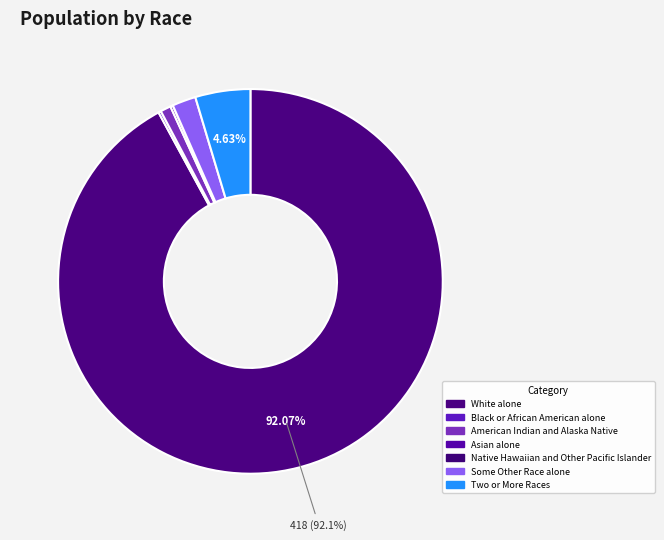

The Some Other Race alone slice represents 9% of the pie. True or false?

False